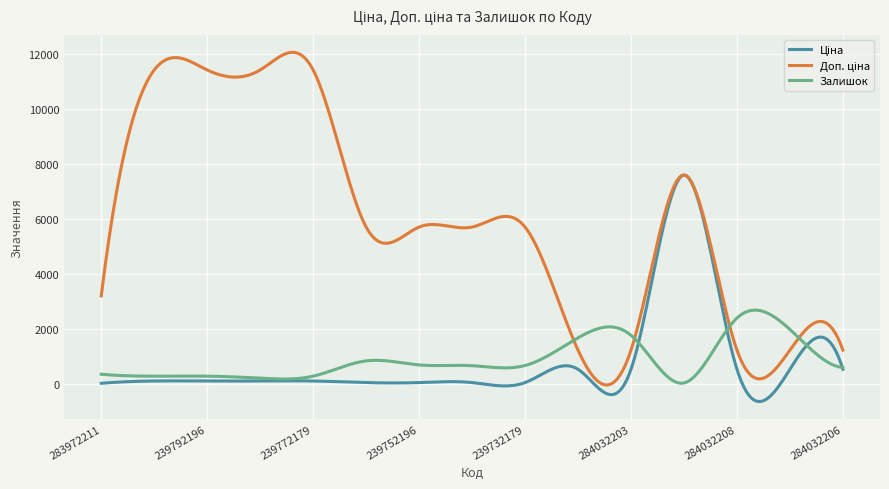

What is the greatest value displayed?

12049.9